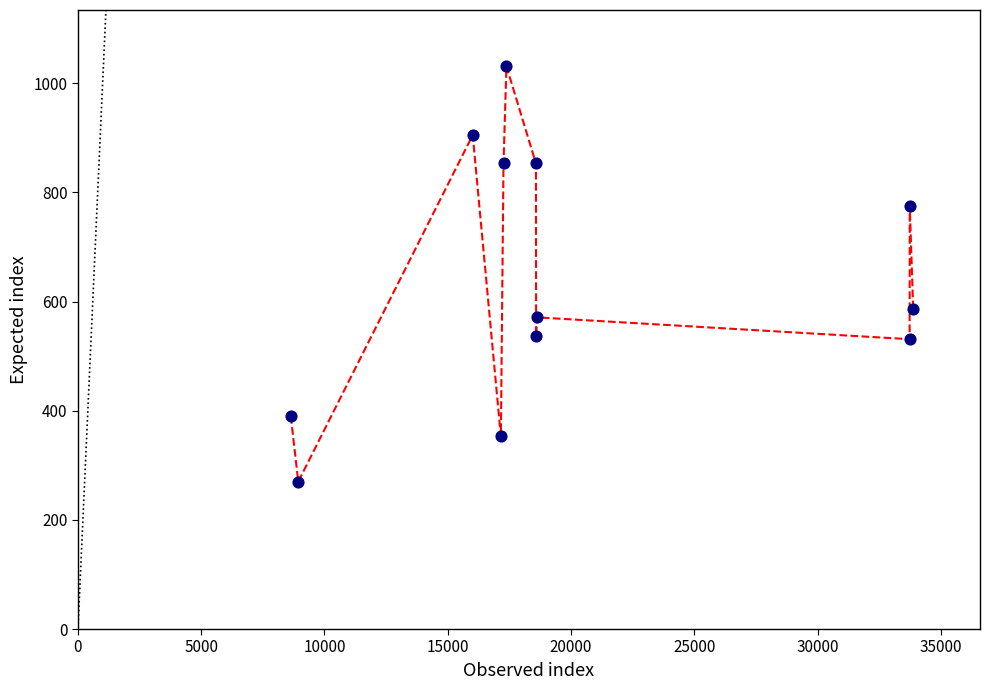

What is the average X value?

20209